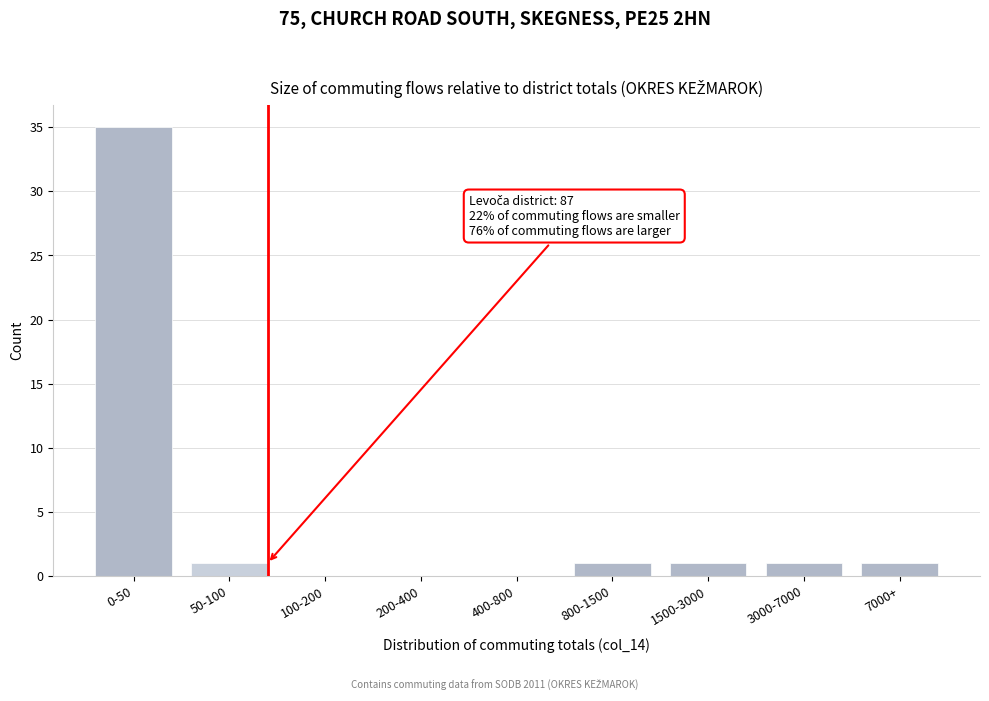

Reading left to right, what are all the values shown in this chart?

0-50=35	50-100=1	100-200=0	200-400=0	400-800=0	800-1500=1	1500-3000=1	3000-7000=1	7000+=1